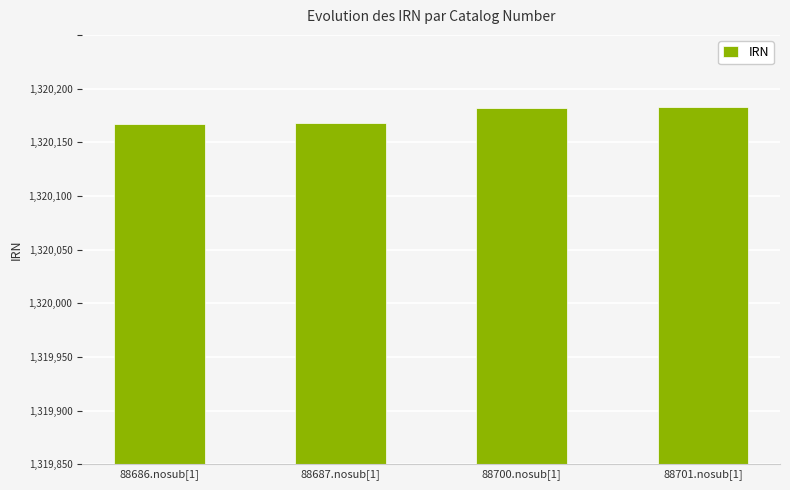

Are the bars horizontal?

No